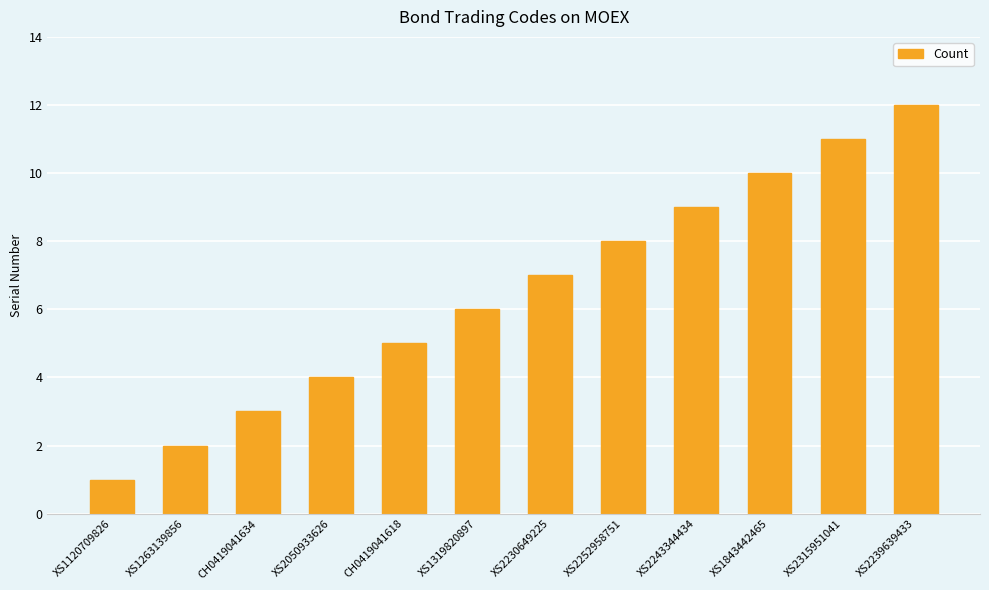

Reading left to right, transcribe all the data shown in this chart.

1	2	3	4	5	6	7	8	9	10	11	12